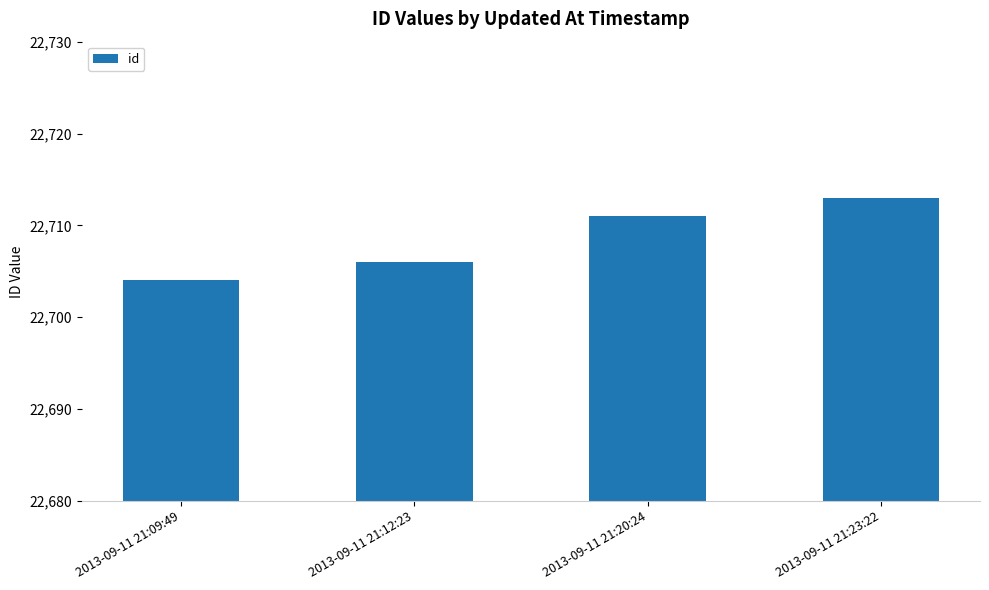

Reading right to left, list all the values displayed in this chart.

2013-09-11 21:23:22=22713	2013-09-11 21:20:24=22711	2013-09-11 21:12:23=22706	2013-09-11 21:09:49=22704